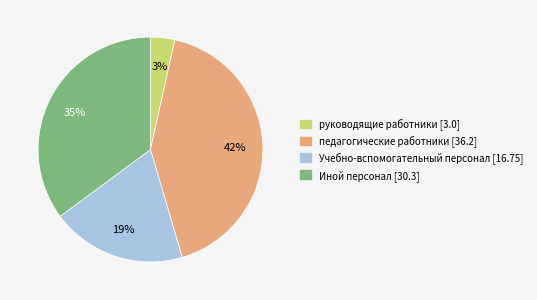

Do руководящие работники [3.0] and педагогические работники [36.2] together represent more than half of the pie?

No